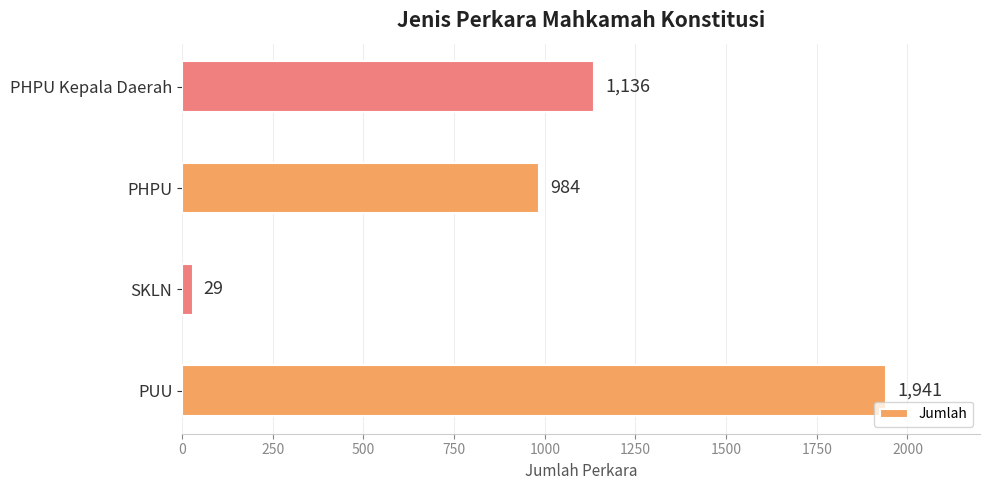

The value at PHPU is 286. True or false?

False